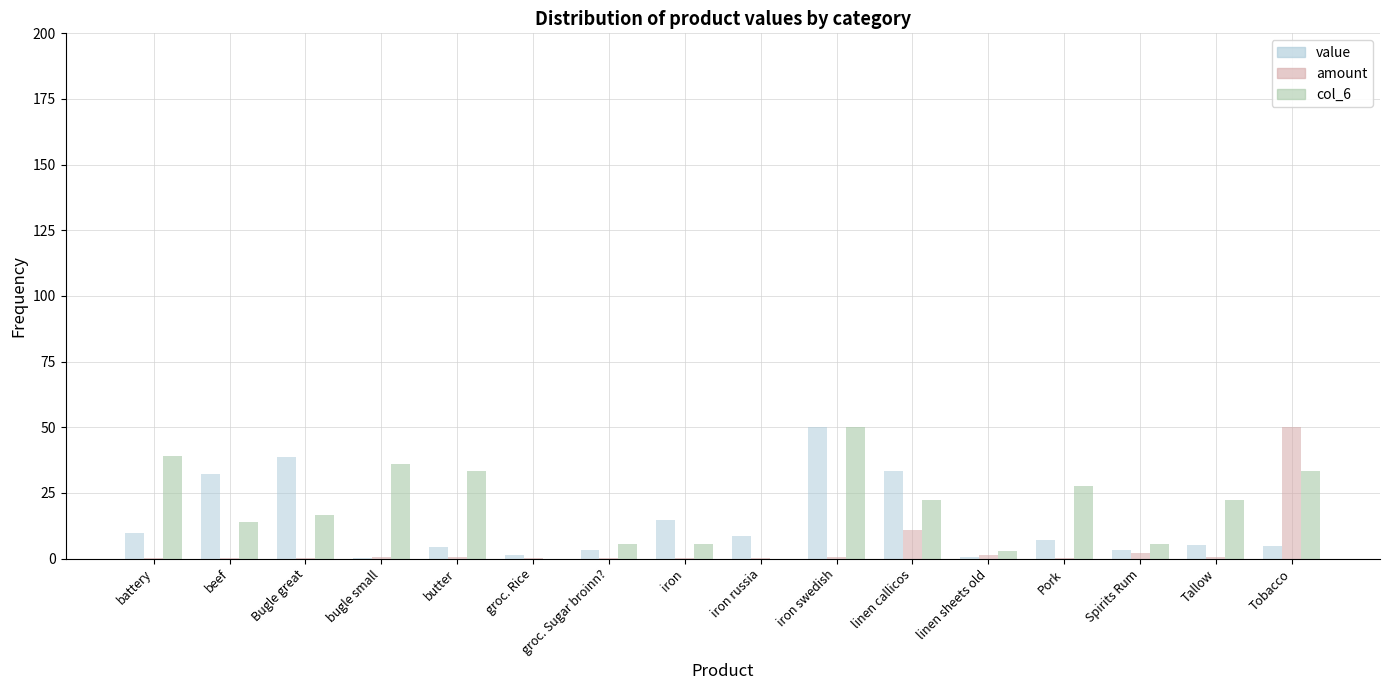

The value of col_6 at linen callicos is 22.2. True or false?

True